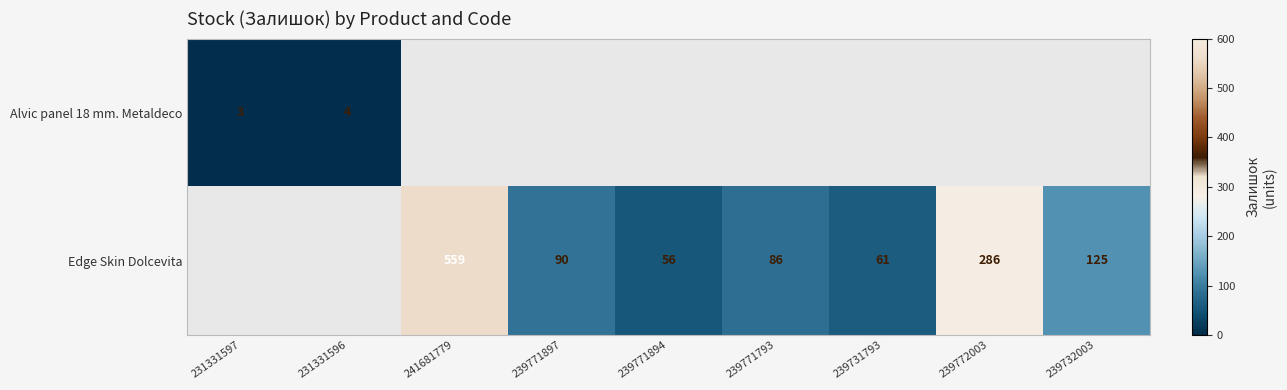

The Edge Skin Dolcevita series shows 86 at 239771793. True or false?

True